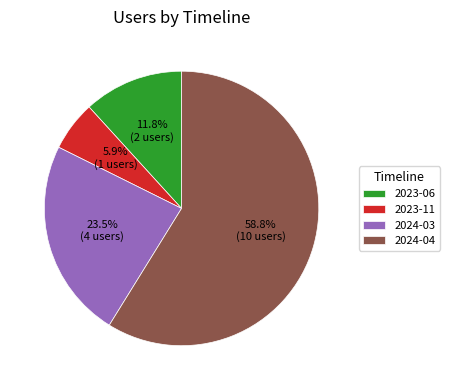

Which slice is the largest?

2024-04